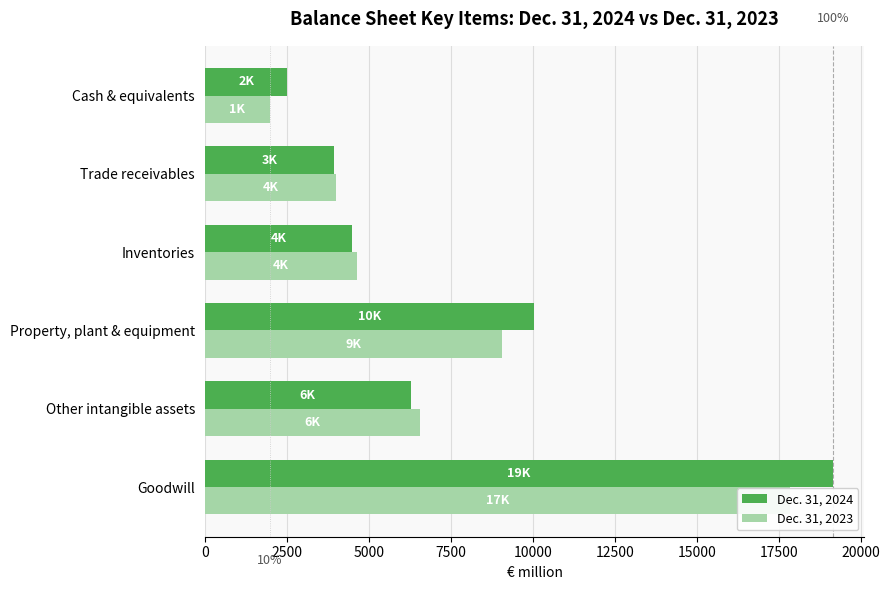

What is the average value of the Dec. 31, 2024 series?

7734